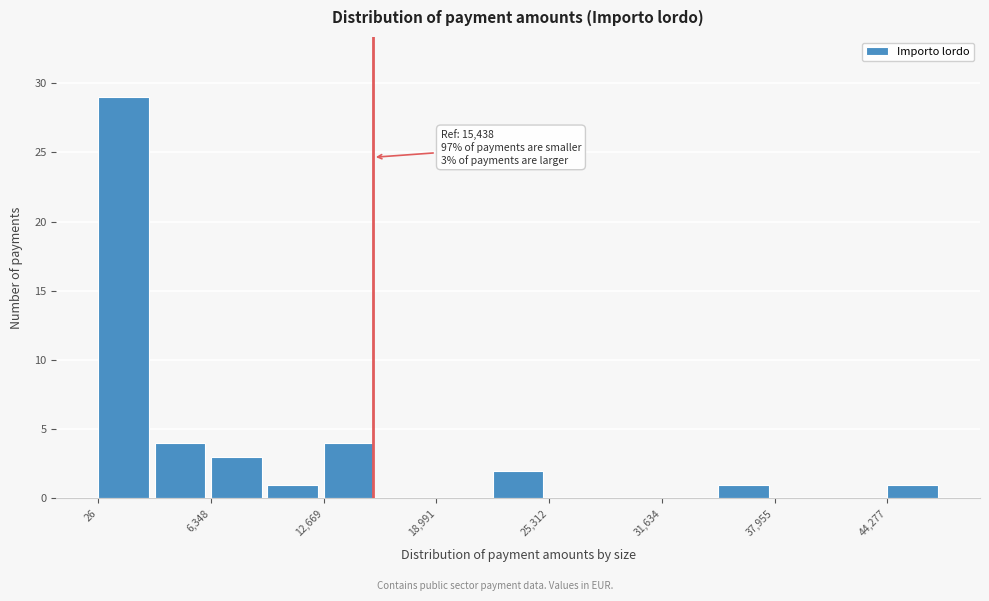

Around what value on the x-axis is the tallest bar? Give the approximate position of its centre, as read against the axis.

1000